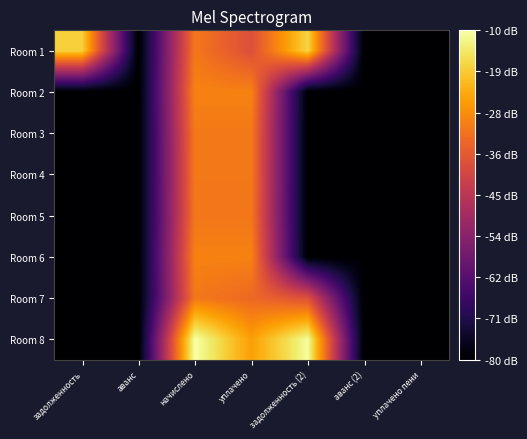

Between начислено and уплачено, which is larger?

начислено